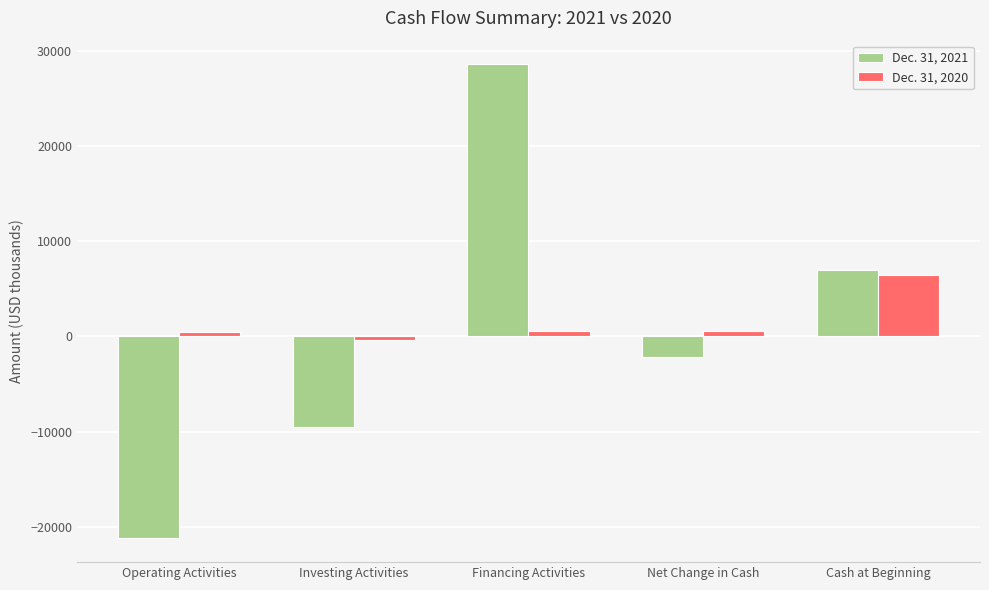

What is the value of the Dec. 31, 2020 bar at the 4th from the left?

590